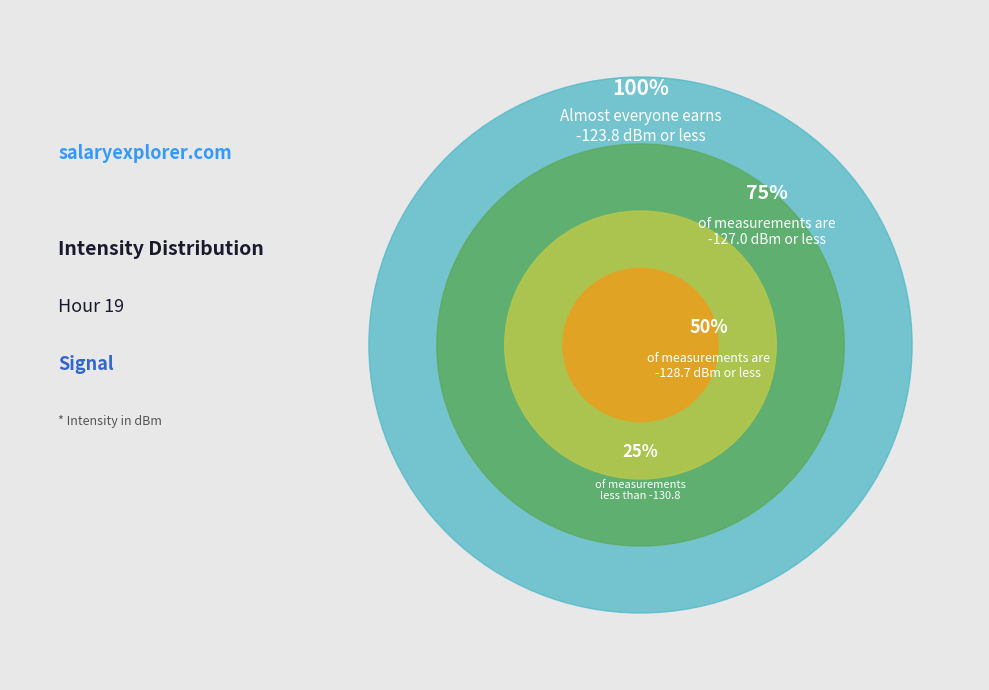

Is there a majority slice in this chart?

No